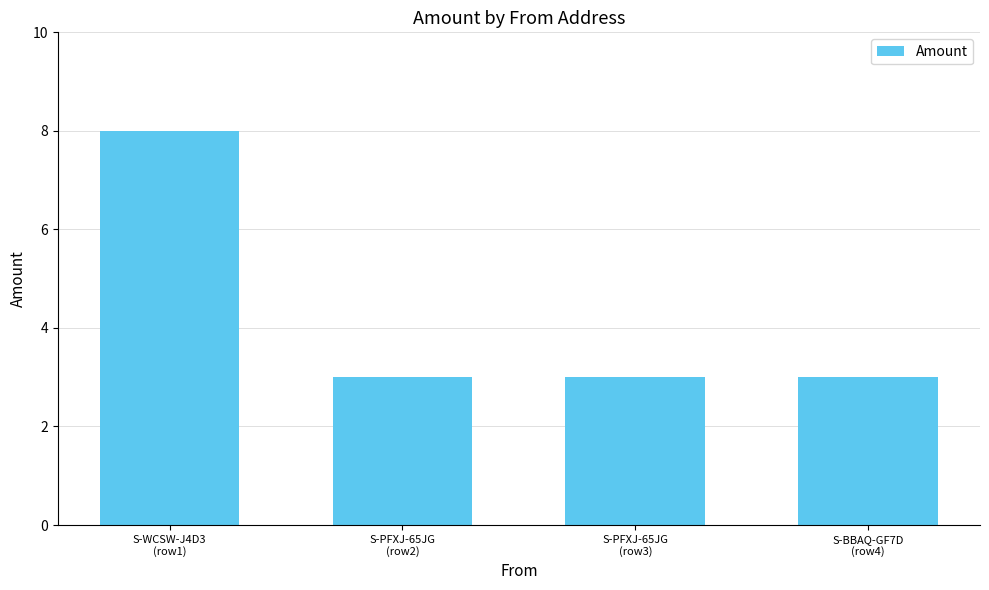

What is the greatest value displayed?

8